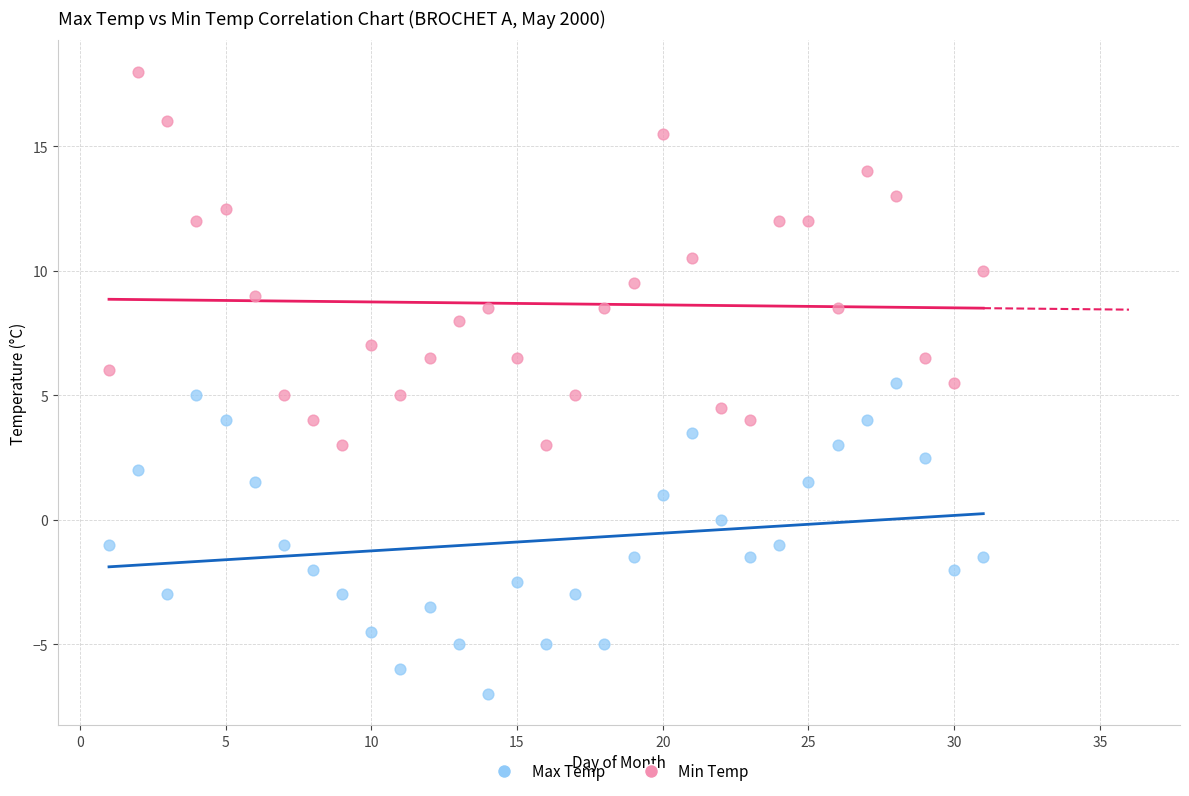

What are all the series names shown in the legend?

Max Temp, Min Temp